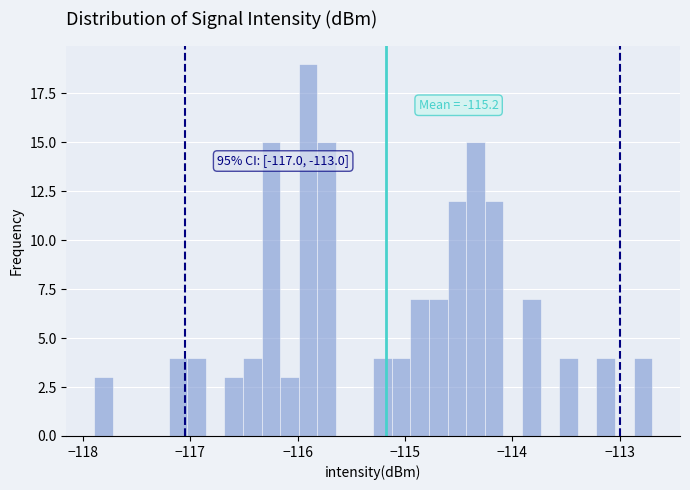

Read against the x-axis, roughly where is the centre of the tallest bar?

-115.9